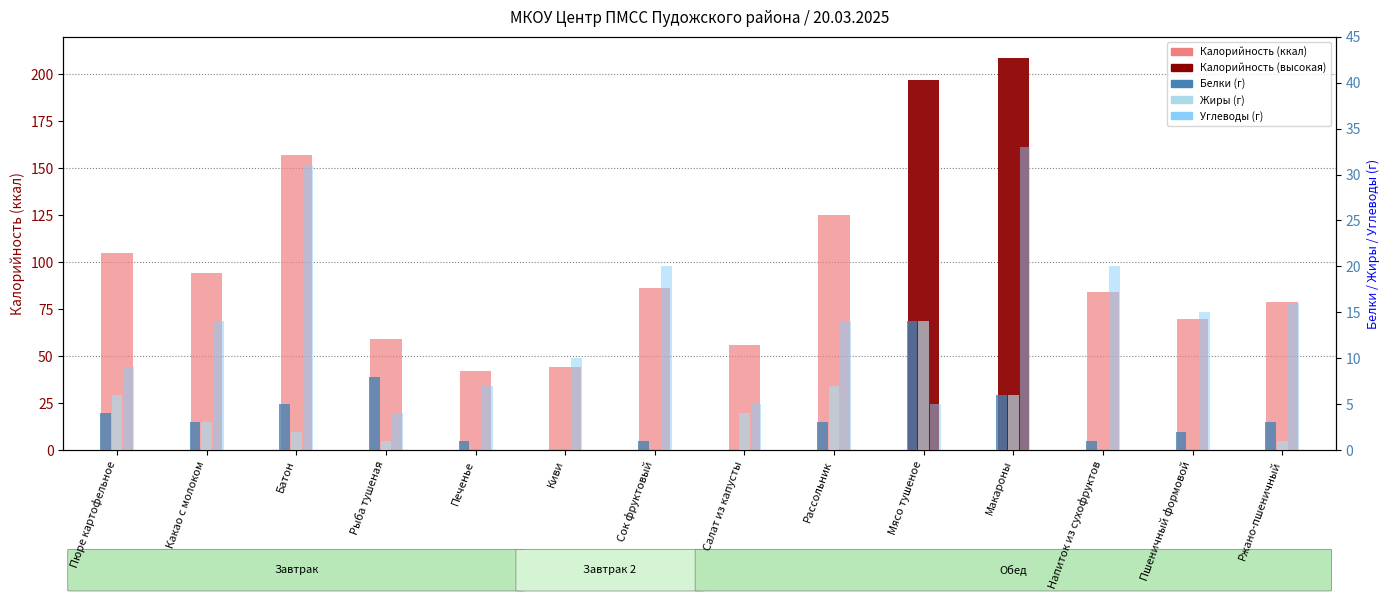

How many values in the Белки series are below 3?

6